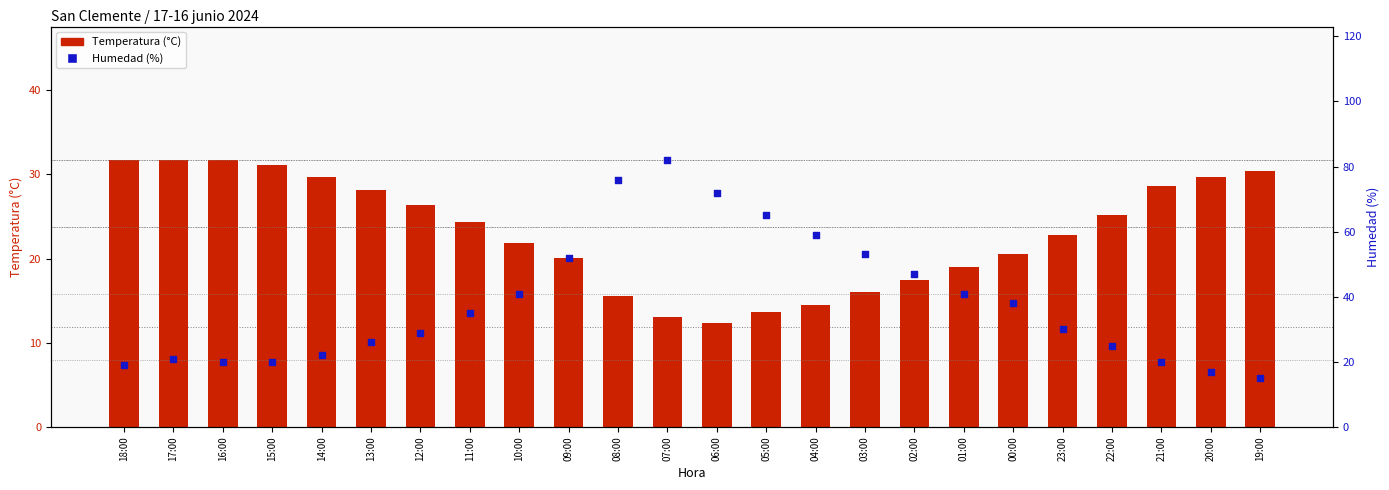

Which series has the widest spread of Y values?

Humedad (%)